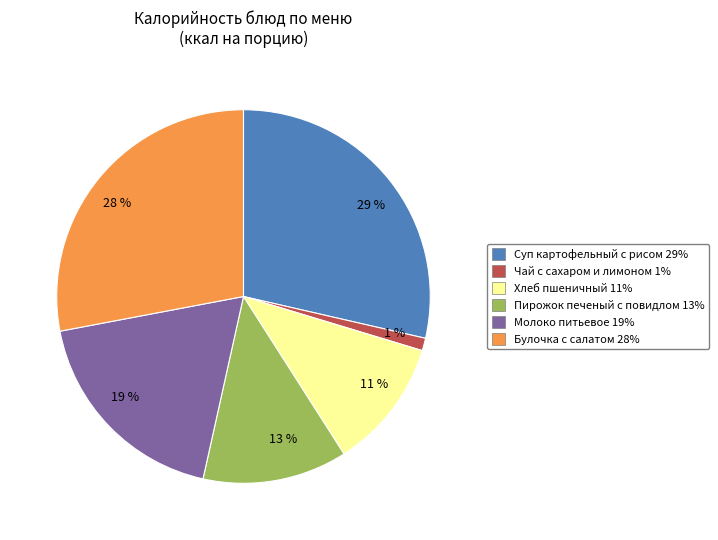

To the nearest percent, what is the average slice percentage?

17%